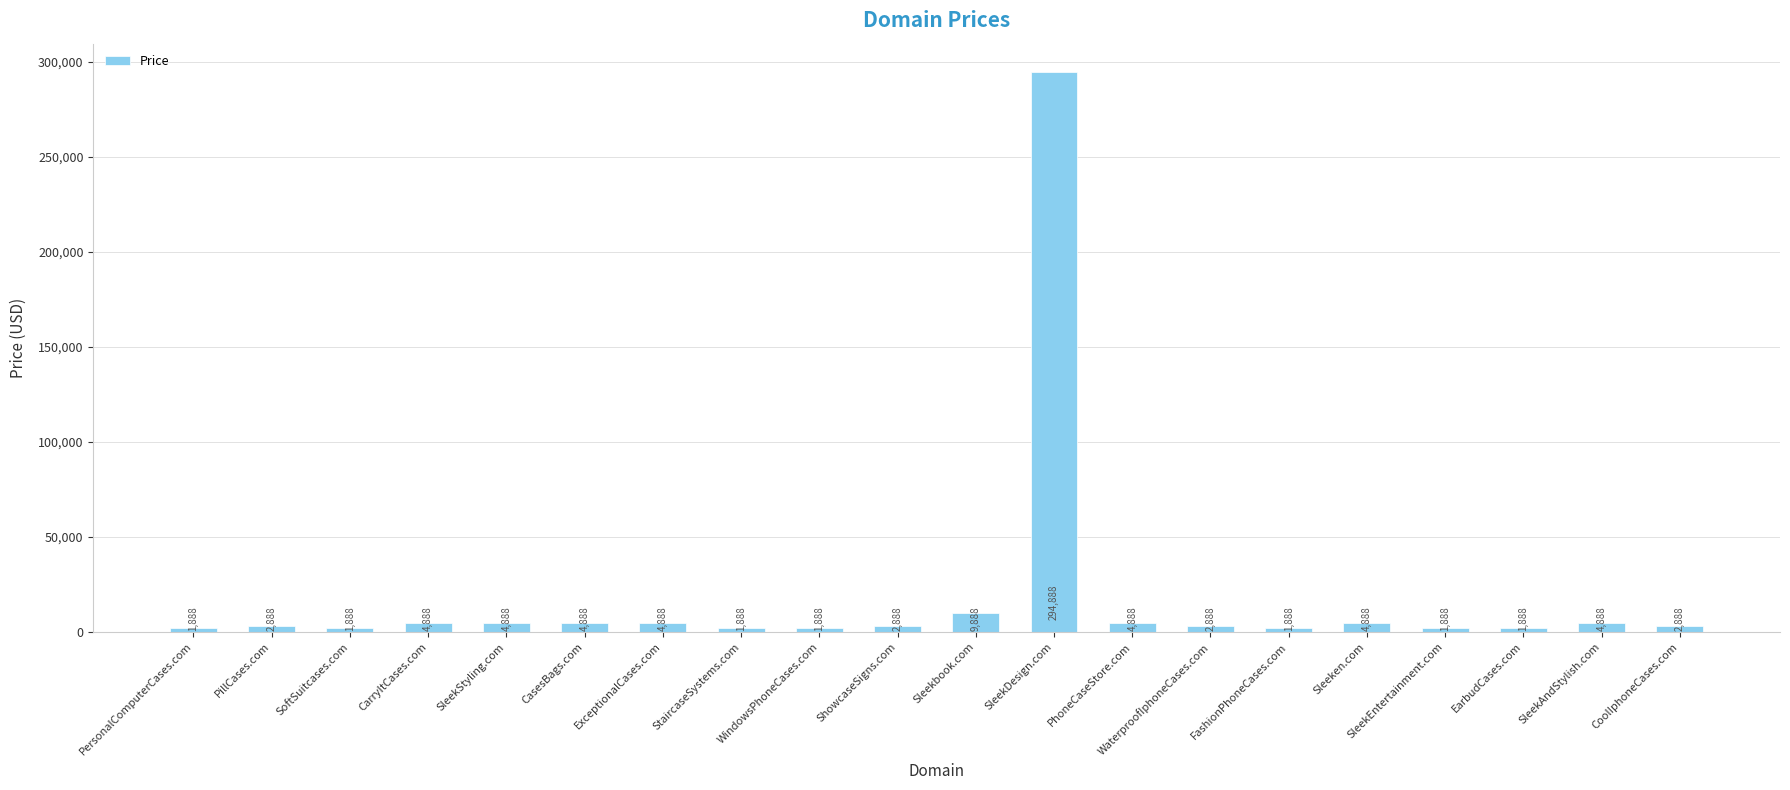

What is the greatest value displayed?

294888